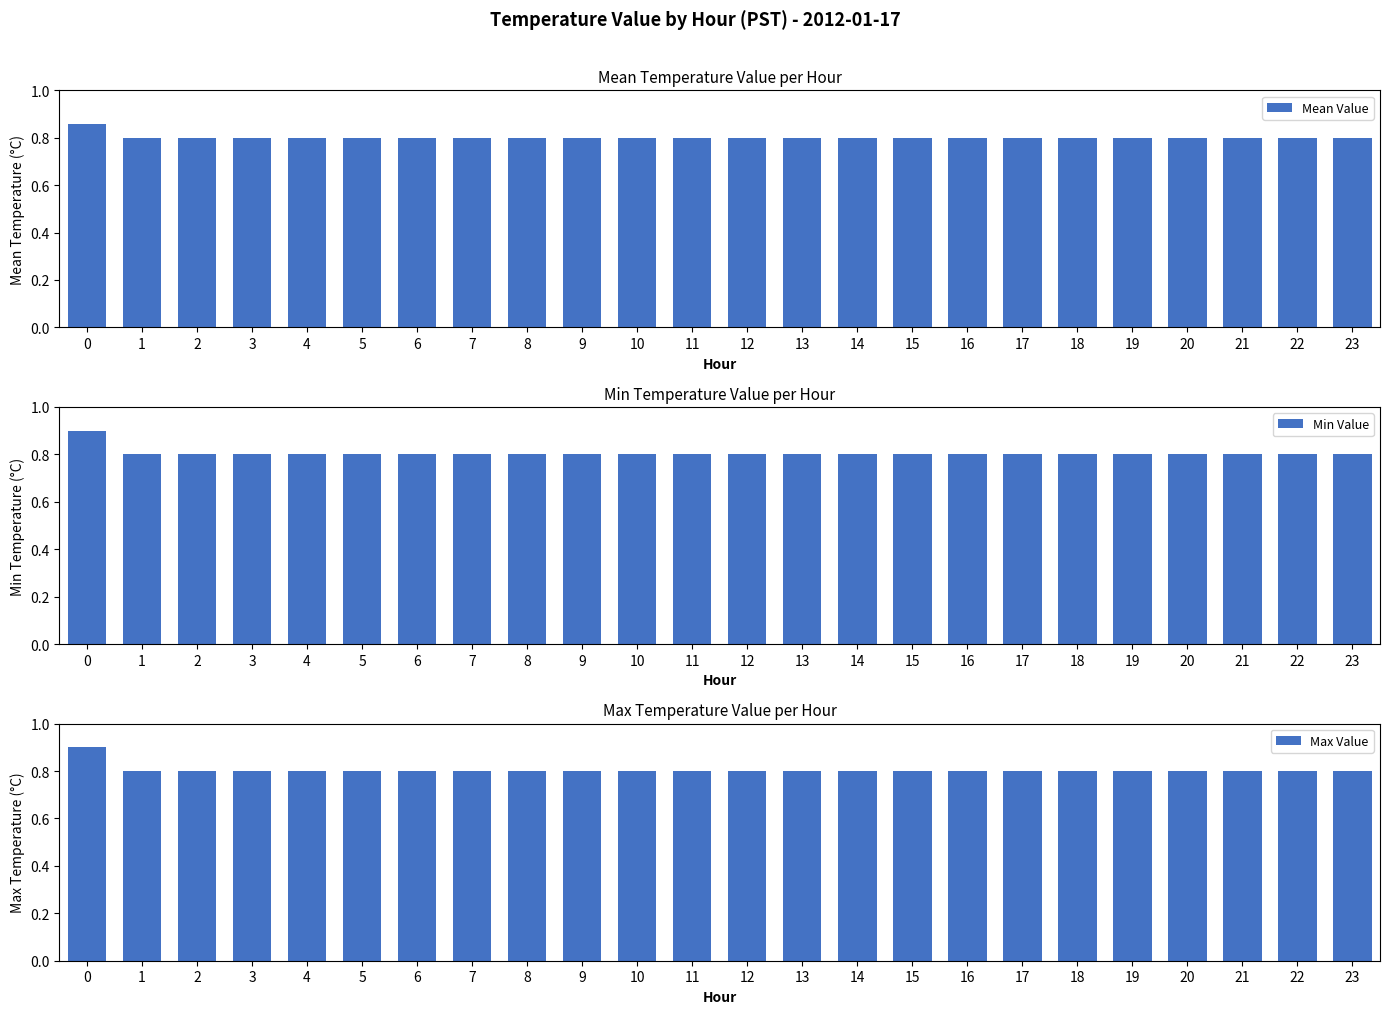

Does the chart contain any negative values?

No